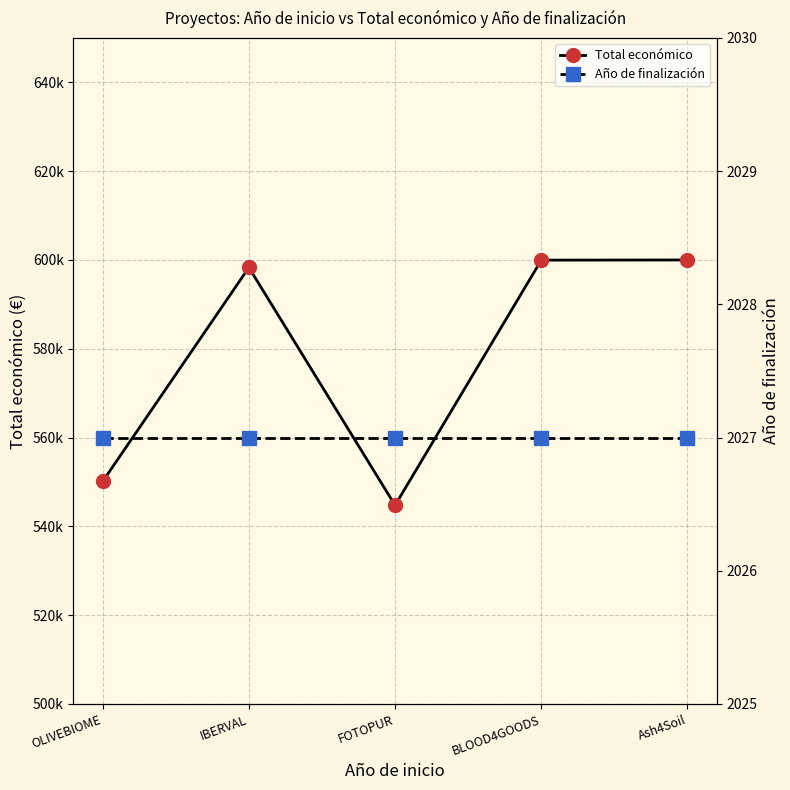

Is this an area chart (filled region under the line)?

No